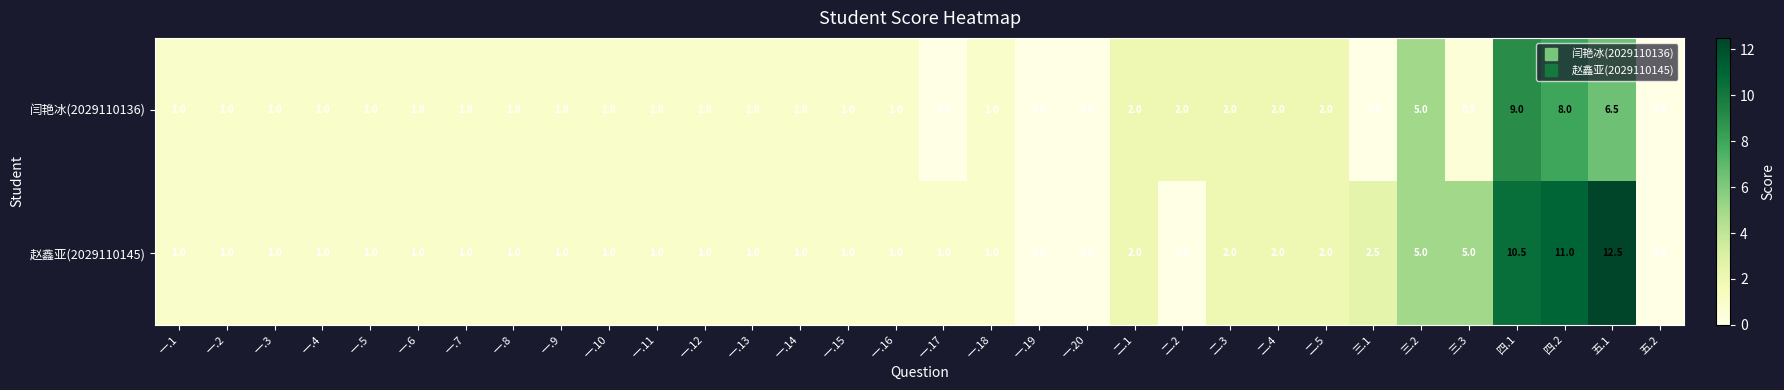

Which series has the largest total across all categories?

赵鑫亚(2029110145)